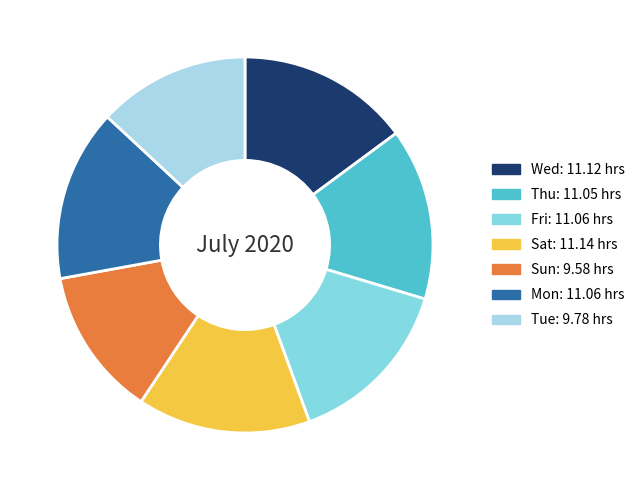

Is there any slice that represents more than half of the pie?

No